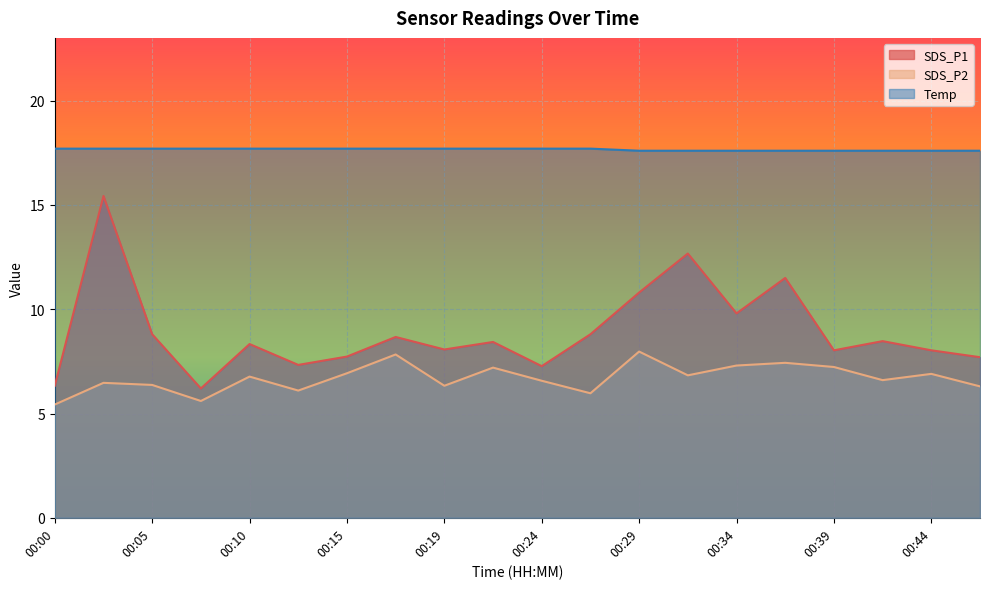

What is the approximate value of SDS_P2 at 00:07?

5.6